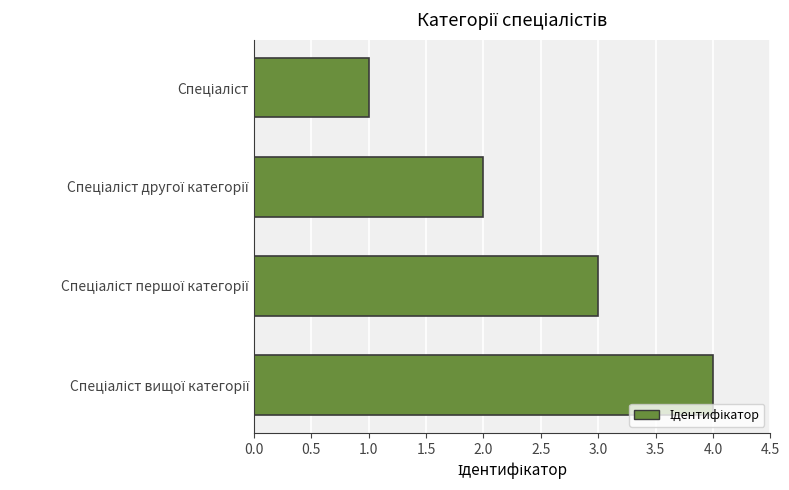

Count the values in the range 2 to 4.

3